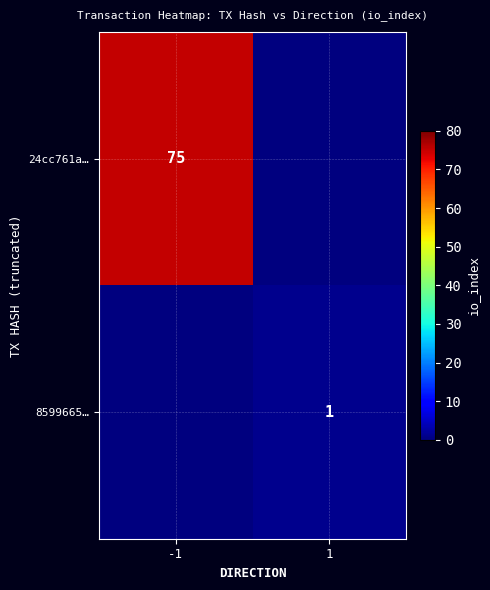

What is the sum of the 8599665… values at 1 and -1?

1